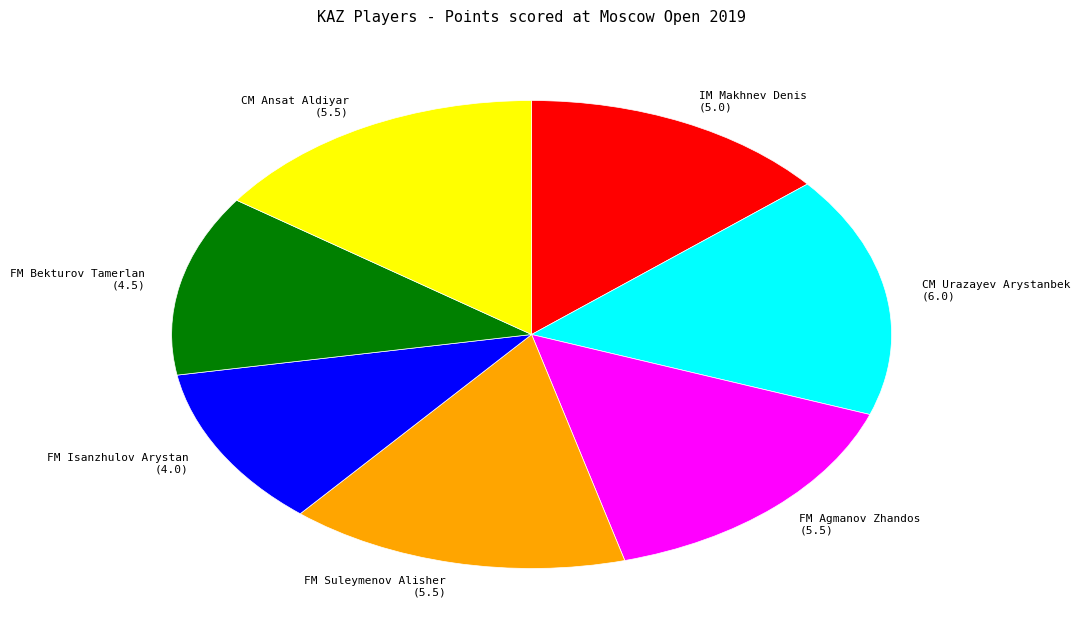

What is the ratio of the value at CM Ansat Aldiyar to the value at FM Agmanov Zhandos?

1.0